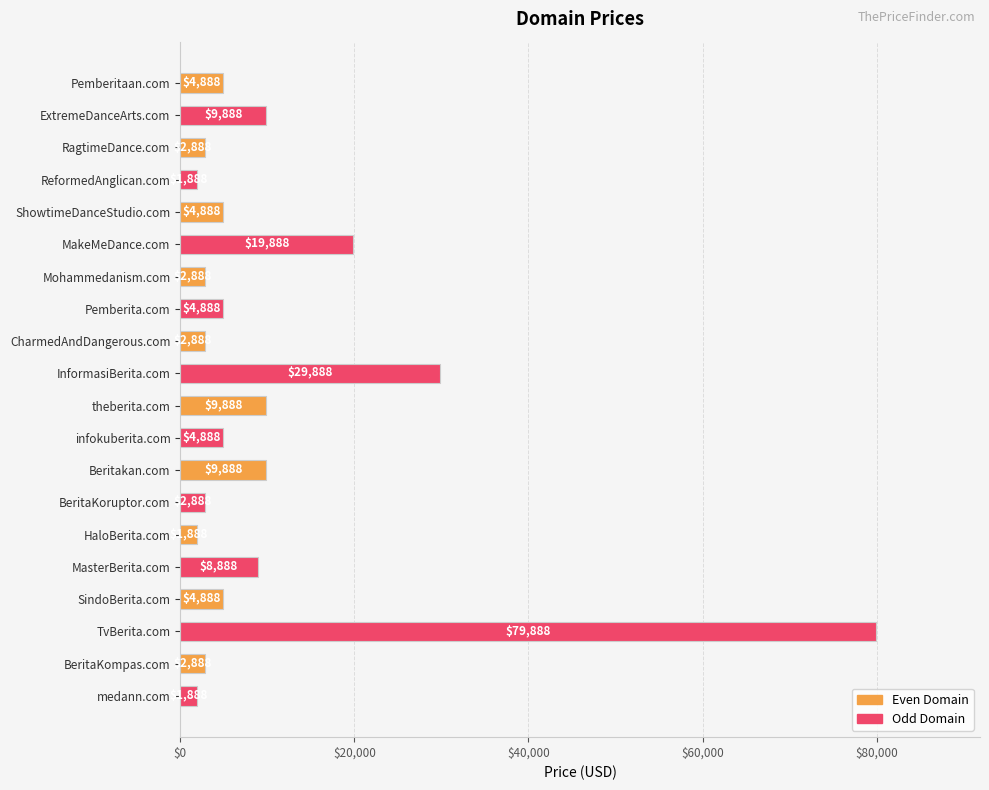

The chart shows a value of 9888 at theberita.com. True or false?

True